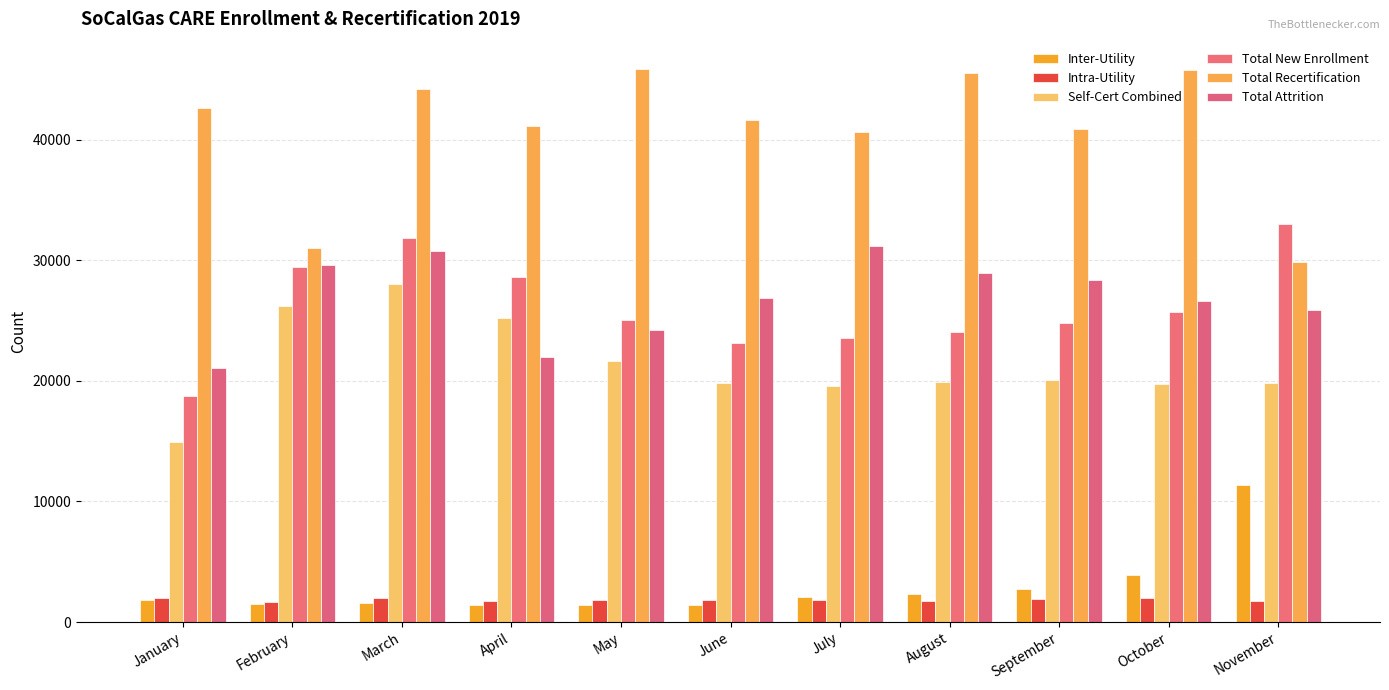

What is the minimum value for Total Recertification?

29838